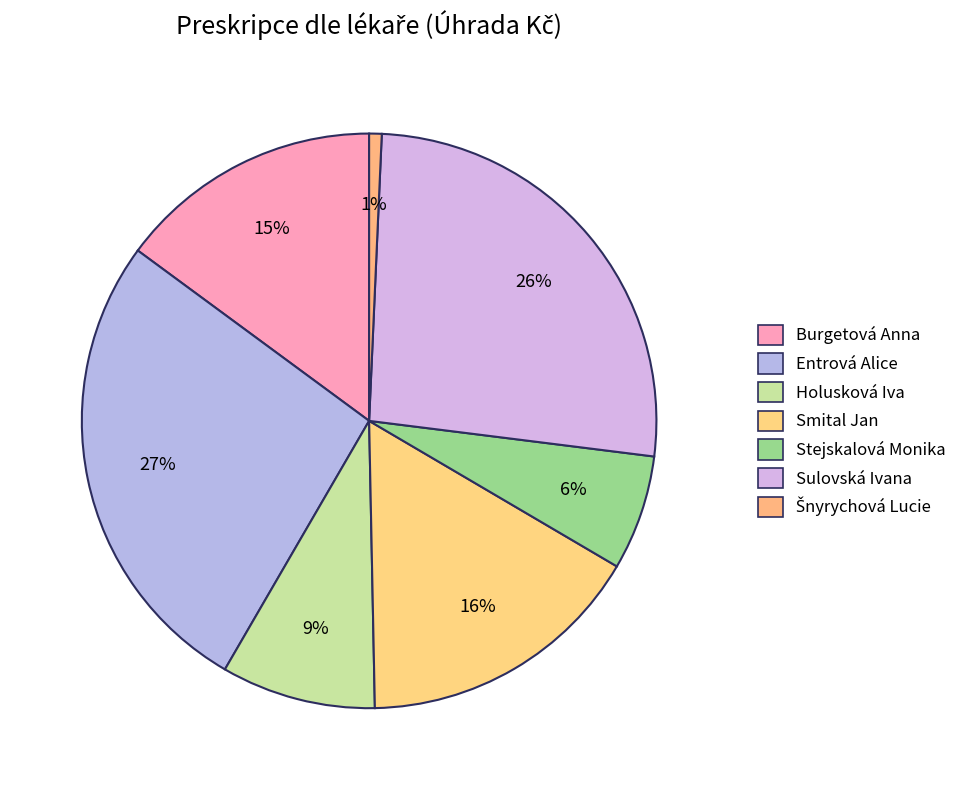

How many segments does this pie chart have?

7